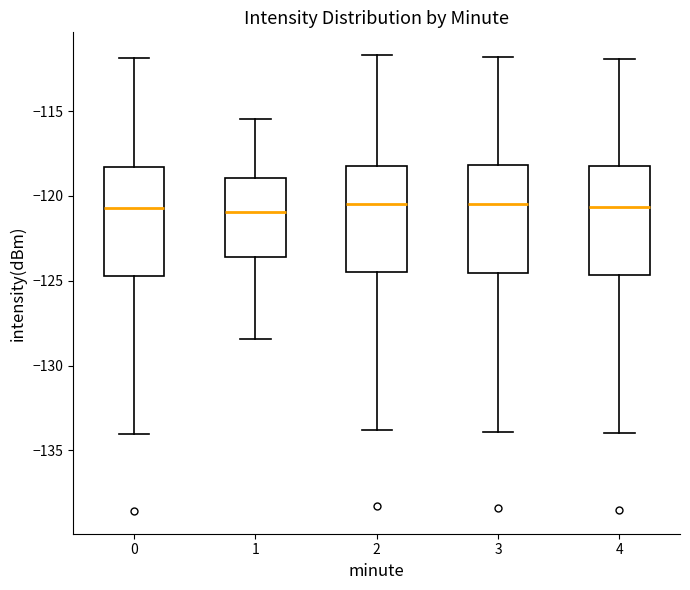

Where does the median line of the box at x = 2 sit on the y-axis? The values are not printed on the chart, so give them approximately, as read against the axis.

-120.5